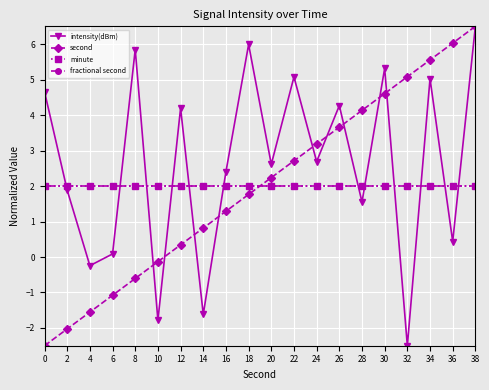

Is it true that second equals 1.8 at 18?

True